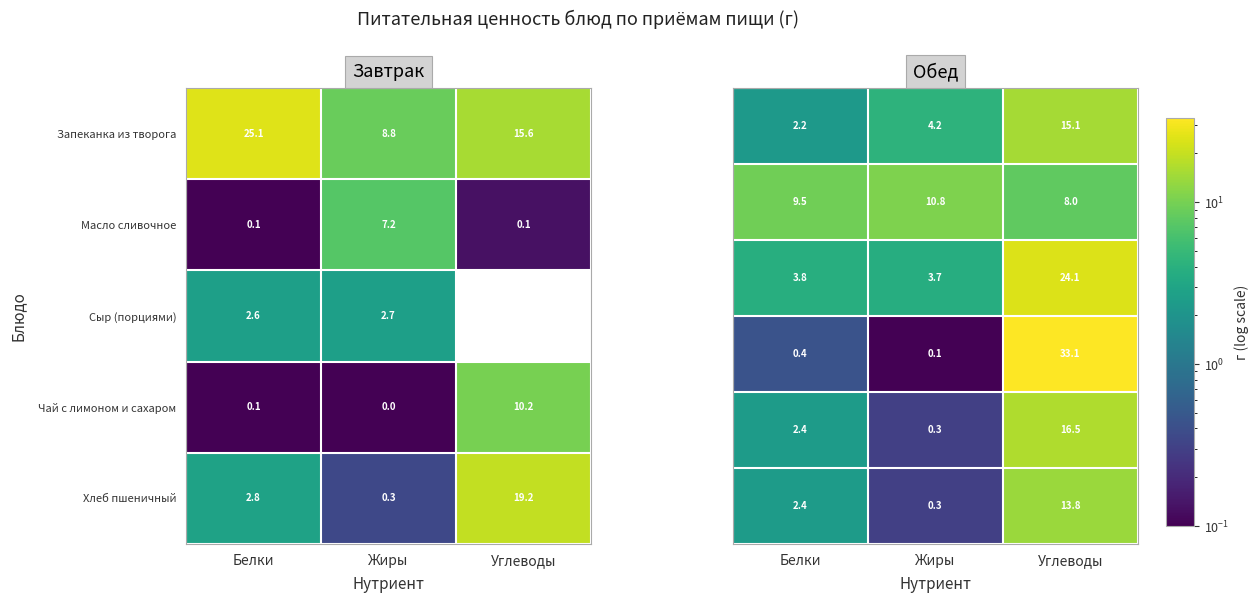

Is the value of Масло сливочное at Углеводы greater than the value of Чай с лимоном и сахаром at Жиры?

Yes